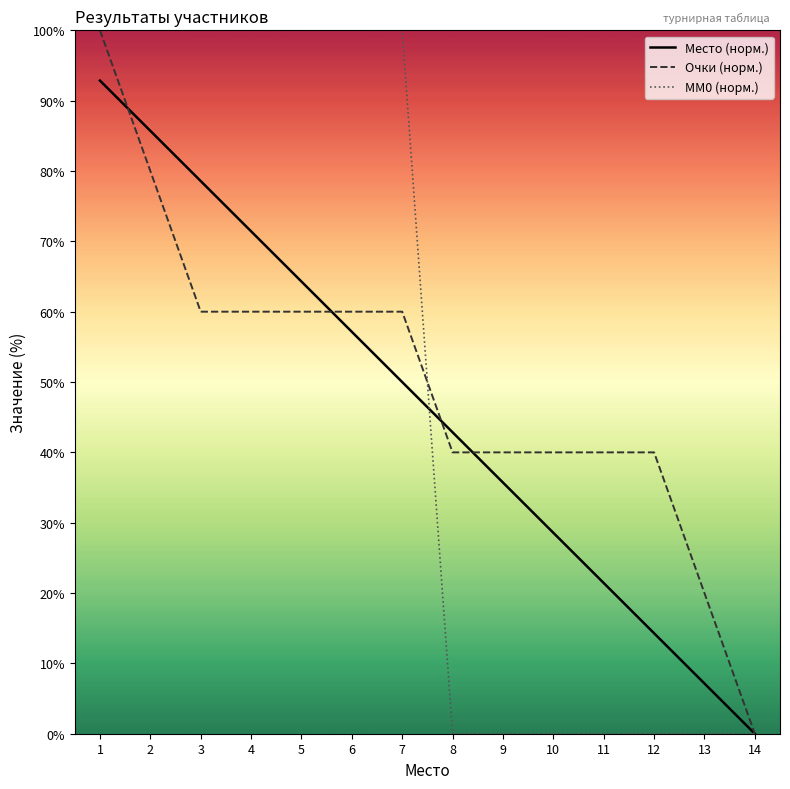

What are all the series names shown in the legend?

Место (норм.), Очки (норм.), MM0 (норм.)